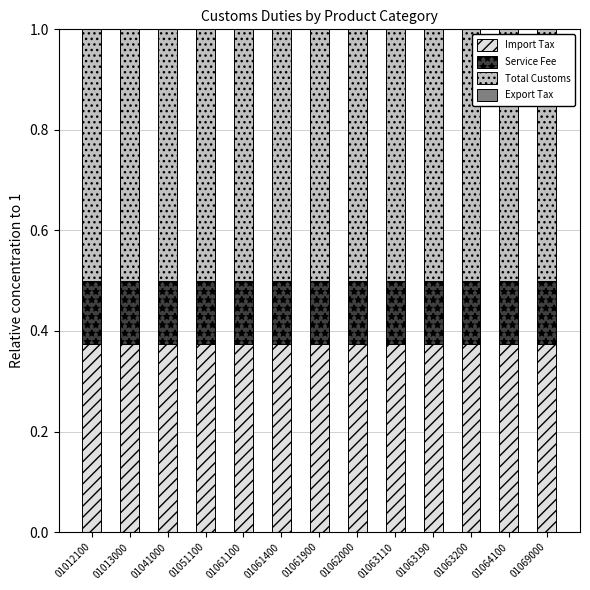

Is it true that Import Tax equals 0.5 at 01064100?

False